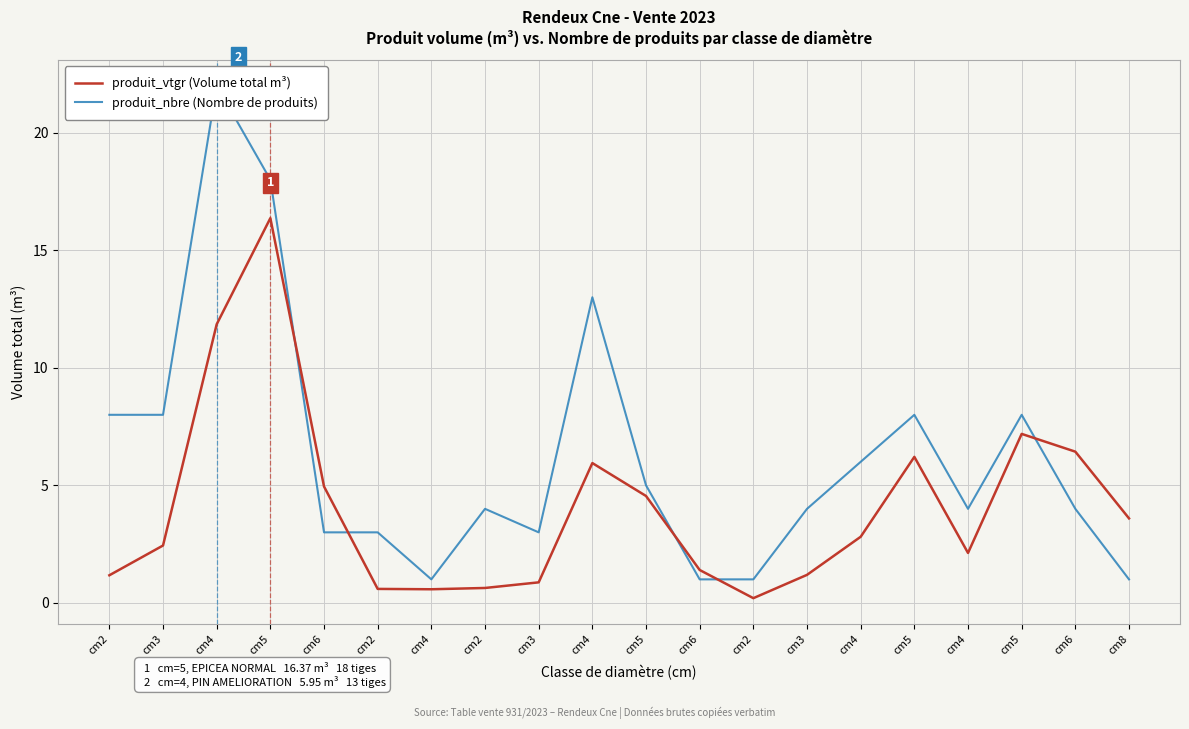

At how many categories does at least one series exceed 6?

8